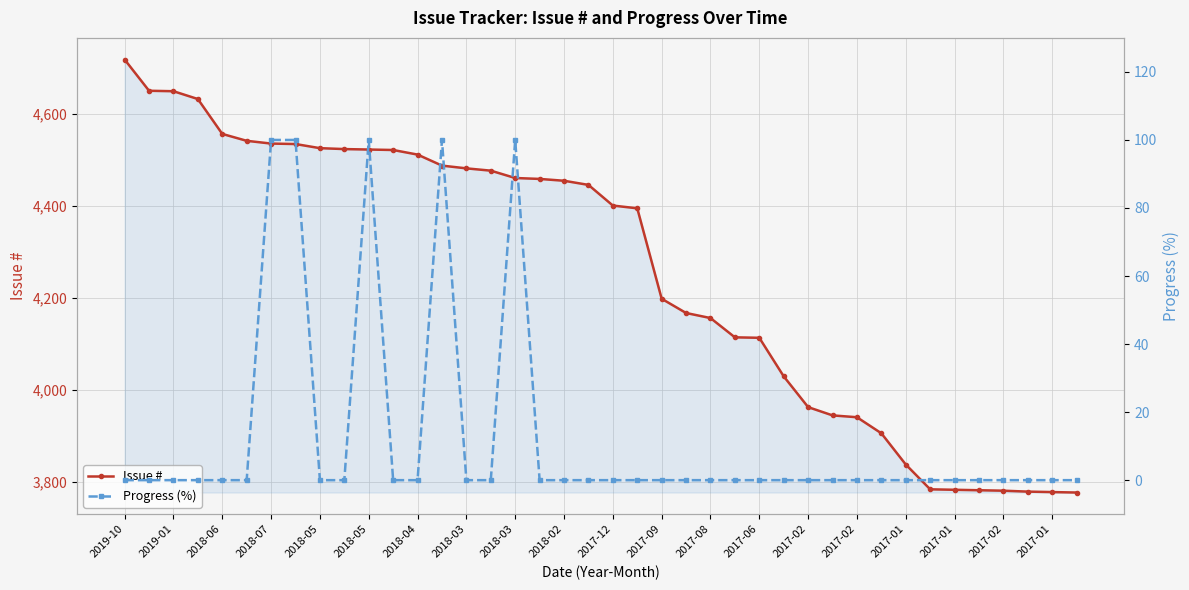

What is the spread (max minus min) of values at 21?

4395